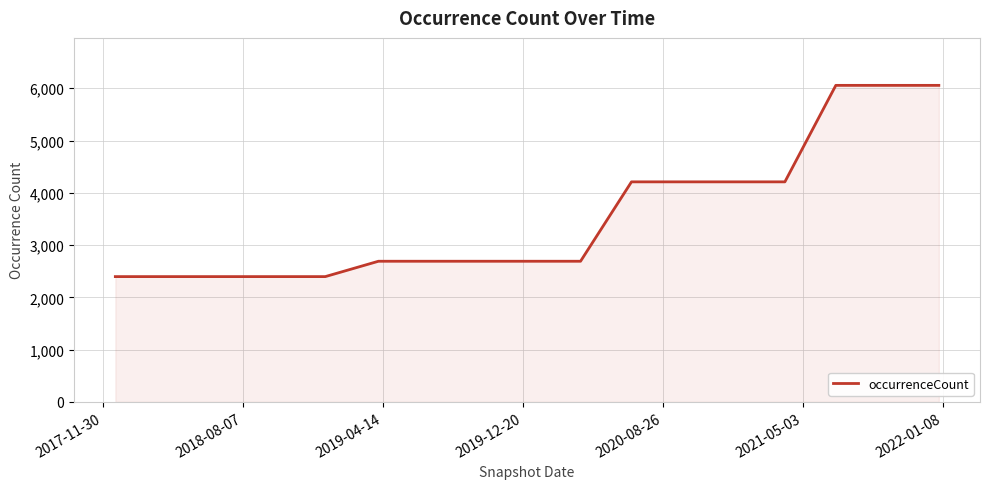

What is the maximum value shown in the chart?

6055